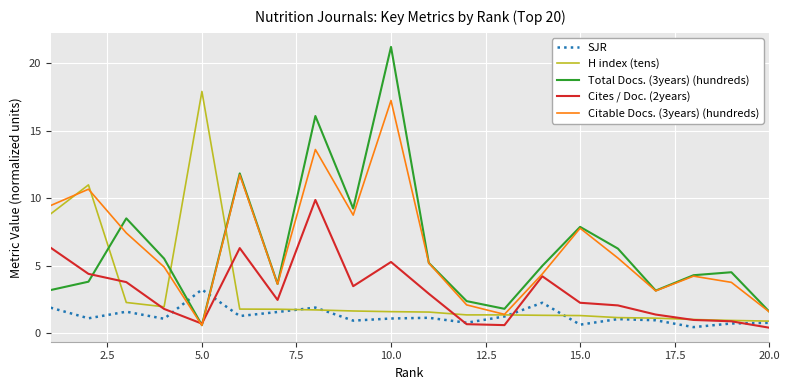

What is the lowest value of the H index (tens) series?

0.9